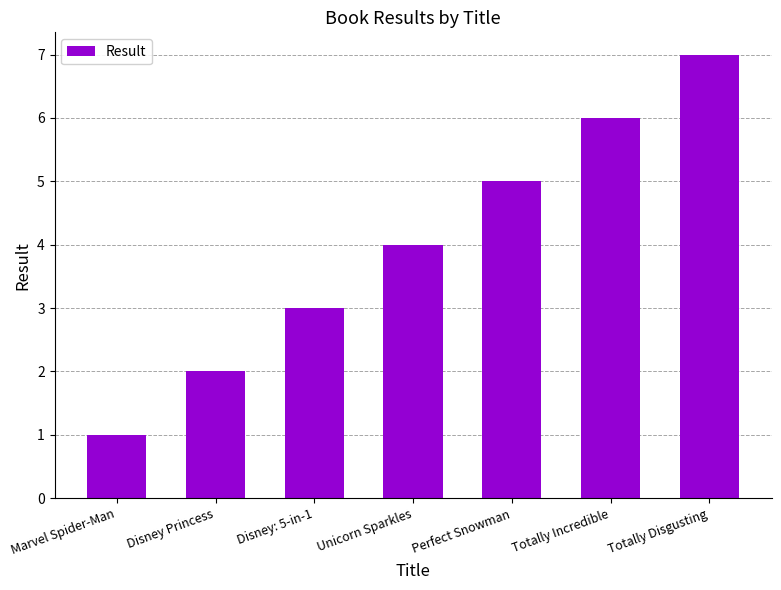

Reading right to left, transcribe all the data shown in this chart.

Totally Disgusting=7	Totally Incredible=6	Perfect Snowman=5	Unicorn Sparkles=4	Disney: 5-in-1=3	Disney Princess=2	Marvel Spider-Man=1